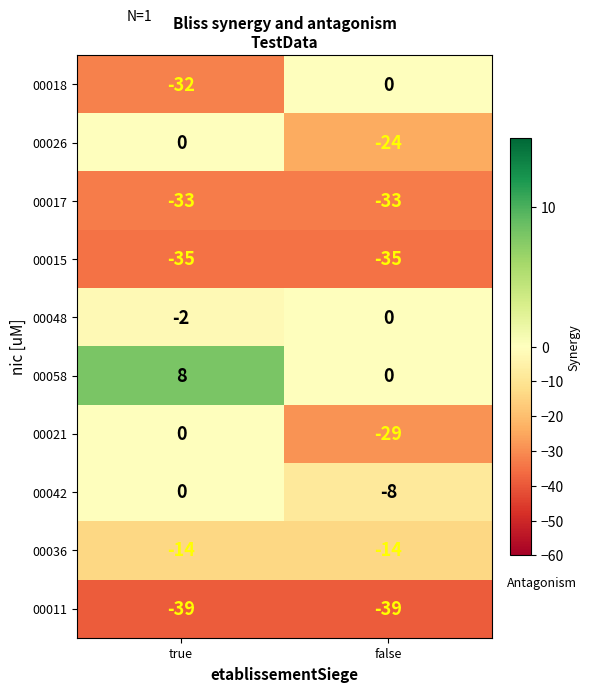

What is the difference between the maximum and minimum values in the 00042 series?

8